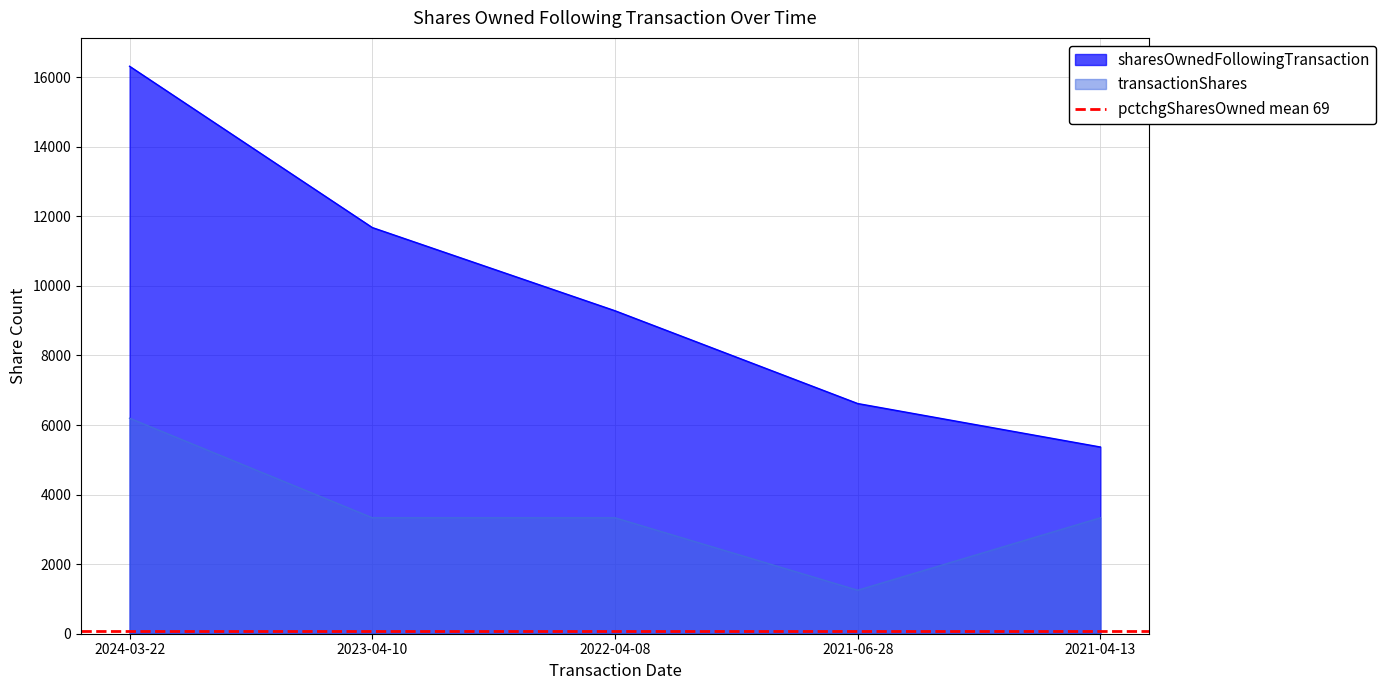

At which label does transactionShares reach its minimum?

2021-06-28